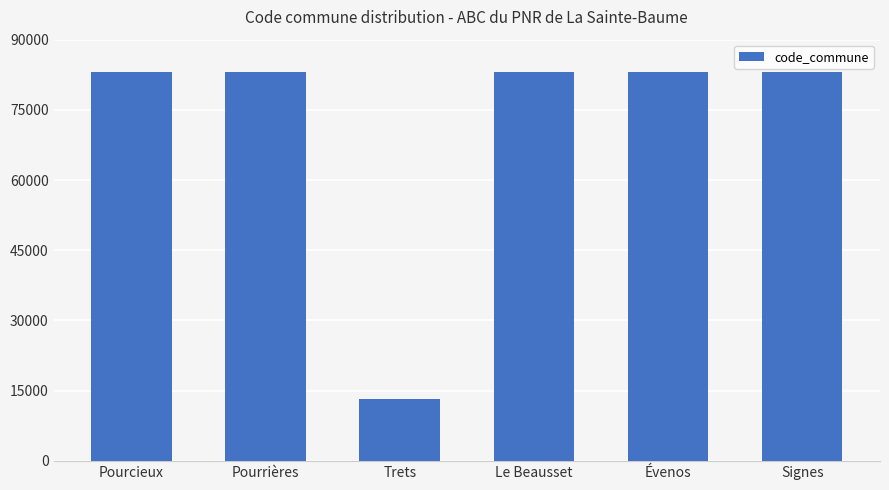

How many bars are there in total?

6